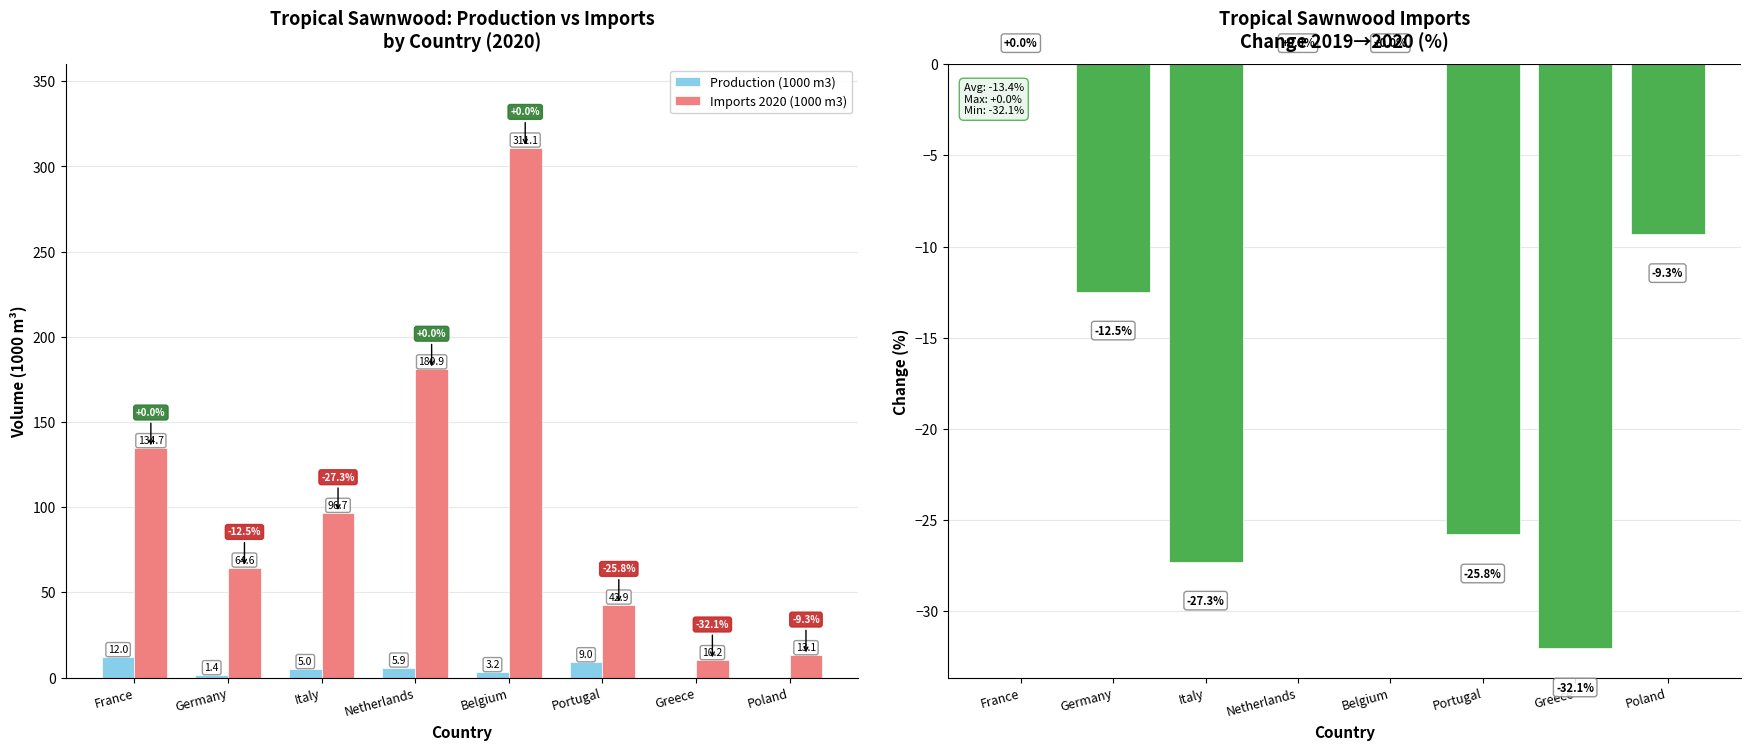

The value of Import Change 2019→2020 (%) at Poland is -9.3. True or false?

True